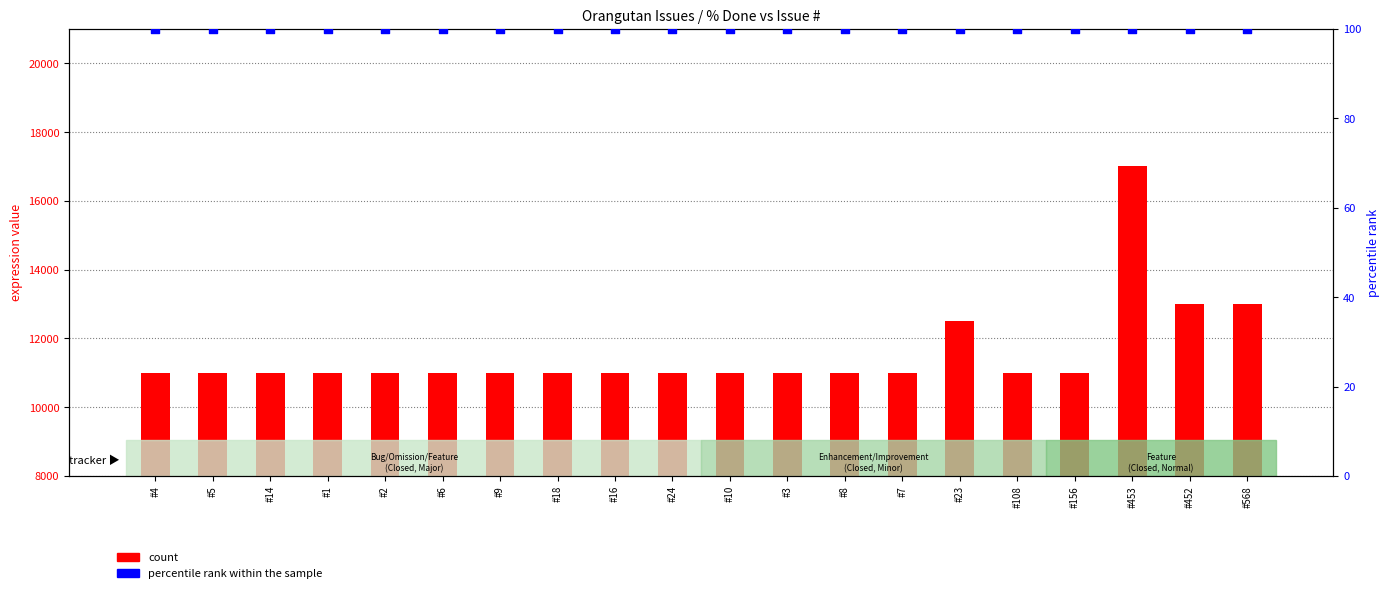

Is the value of percentile rank within the sample at #23 greater than the value of count at #6?

No